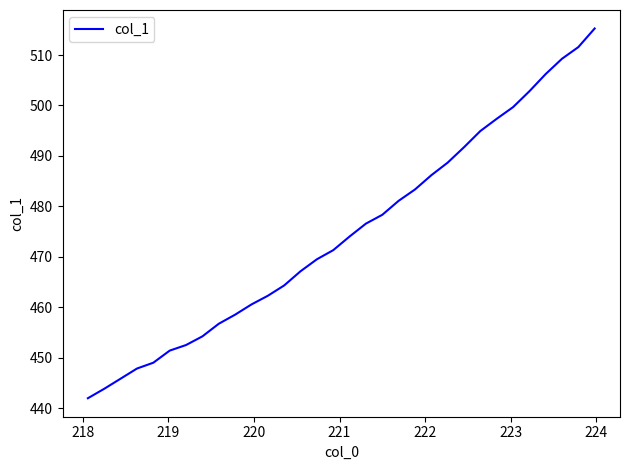

What is the greatest value displayed?

515.3